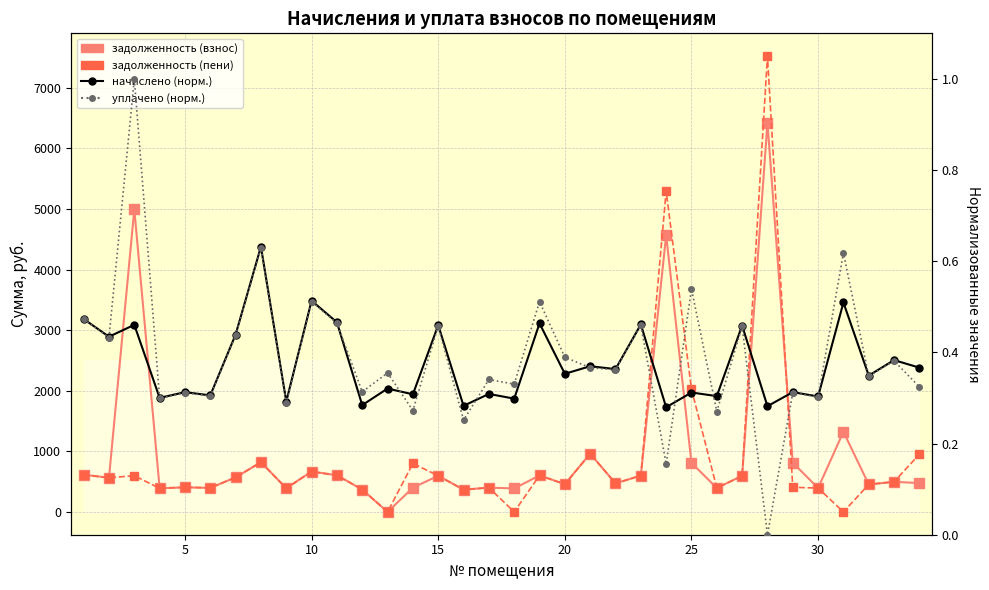

How many distinct data groups are displayed?

4